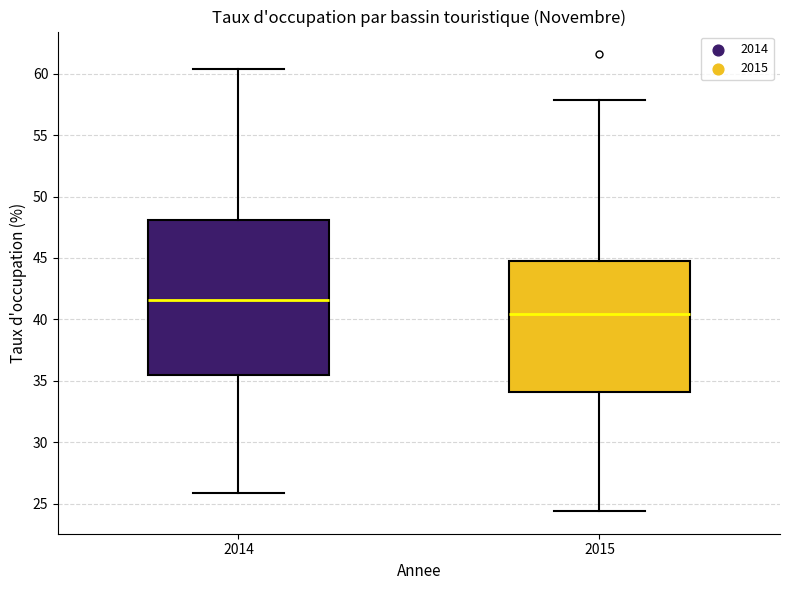

Reading left to right, transcribe this box plot: for each box, give where its median line is, the range the box spans, and where its two whiskers end, as read against the y-axis. The values are not printed on the chart, so give them approximately, as read against the axis.

2014: median 41.5, box 35.5 to 48.0, whiskers 26.0 to 60.5
2015: median 40.5, box 34.0 to 45.0, whiskers 24.5 to 58.0